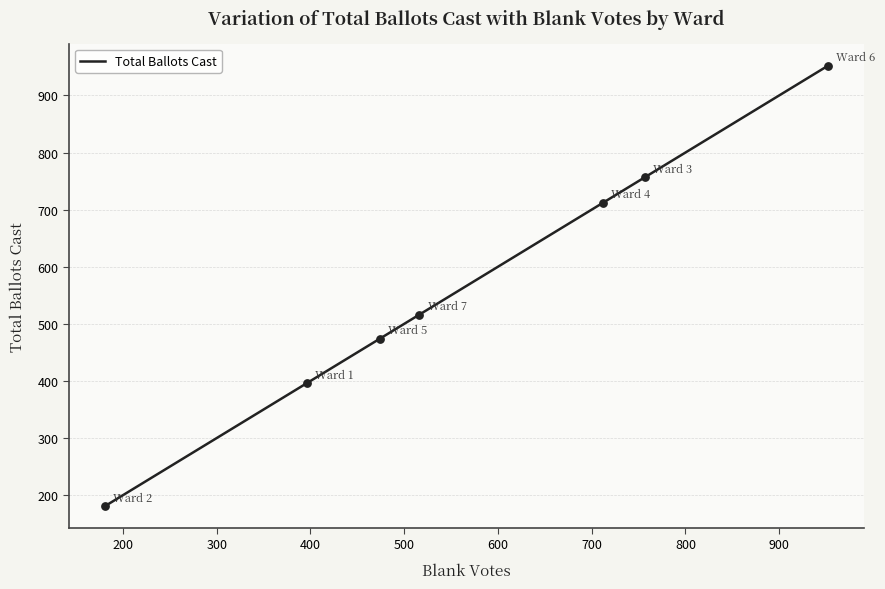

Which has a higher value, Ward 1 or Ward 5?

Ward 5